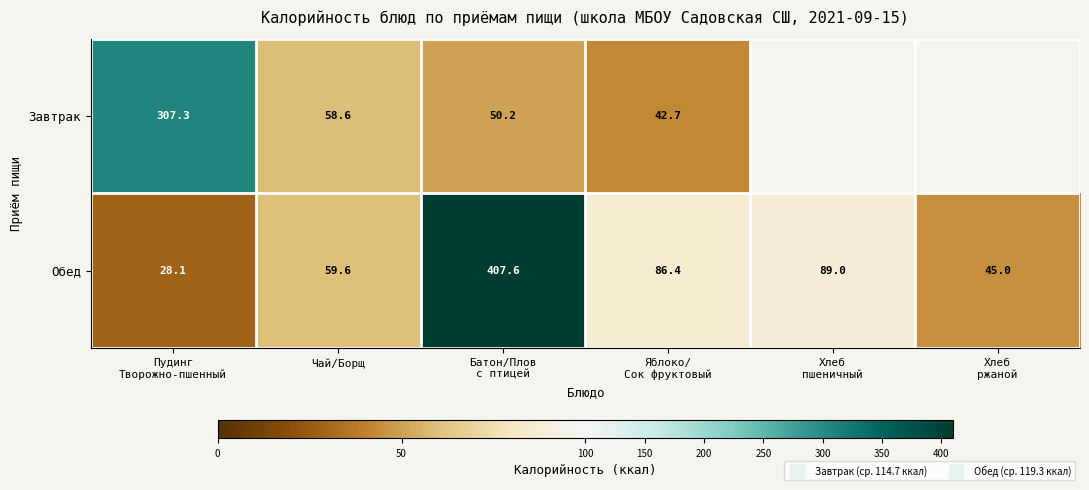

Which series has the largest total across all categories?

Обед